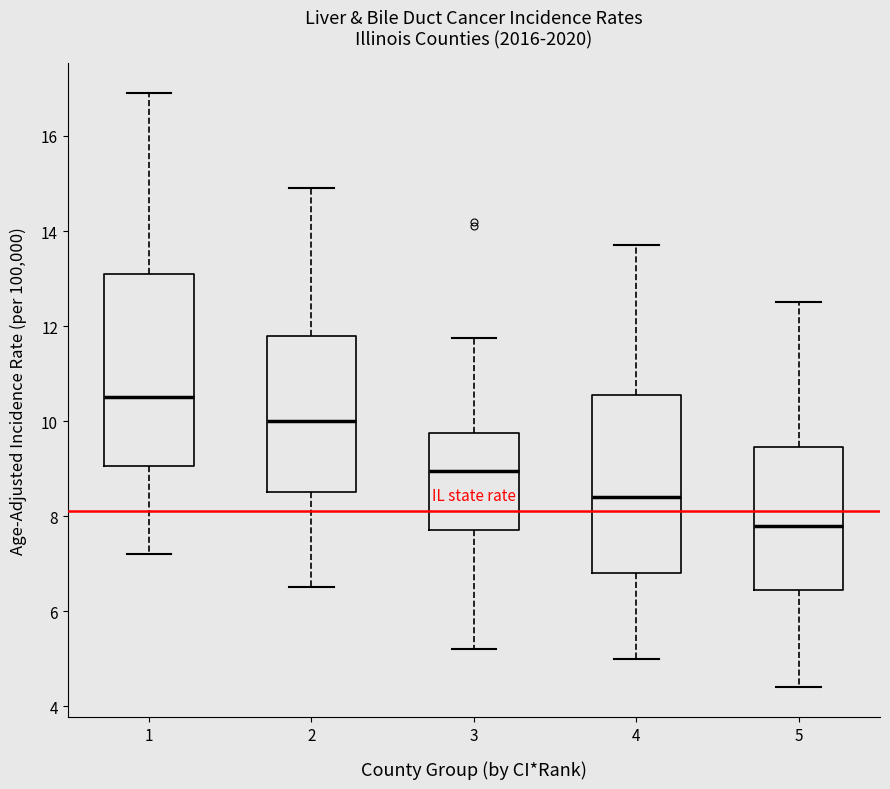

Which box is the tallest, from its lower edge to its upper edge?

1